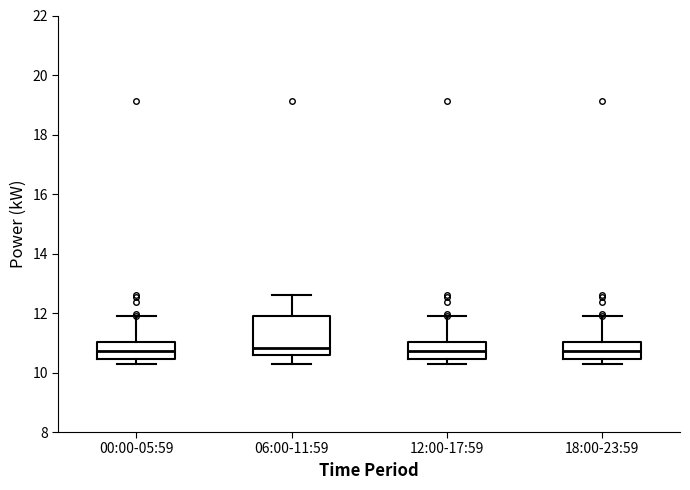

Where is the upper edge of the box for 18:00-23:59 on the y-axis? The values are not printed on the chart, so give them approximately, as read against the axis.

11.0